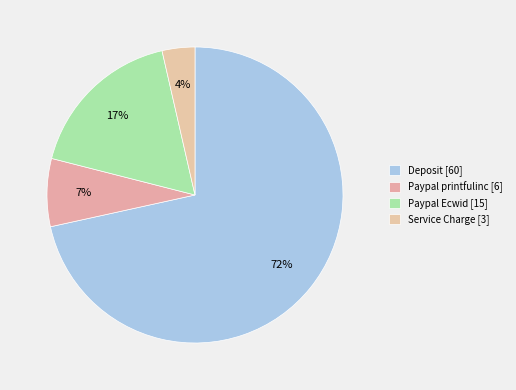

How many segments does this pie chart have?

4